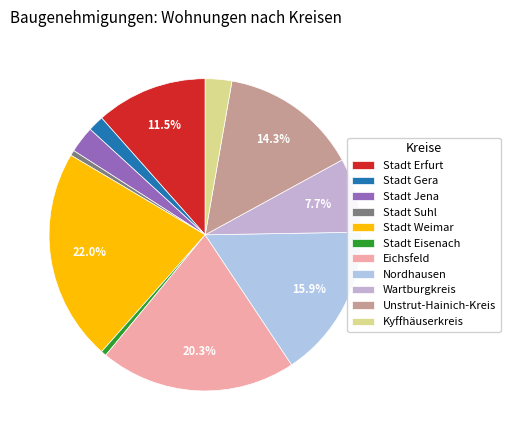

What percentage is NOT represented by Kyffhäuserkreis?

97.3%